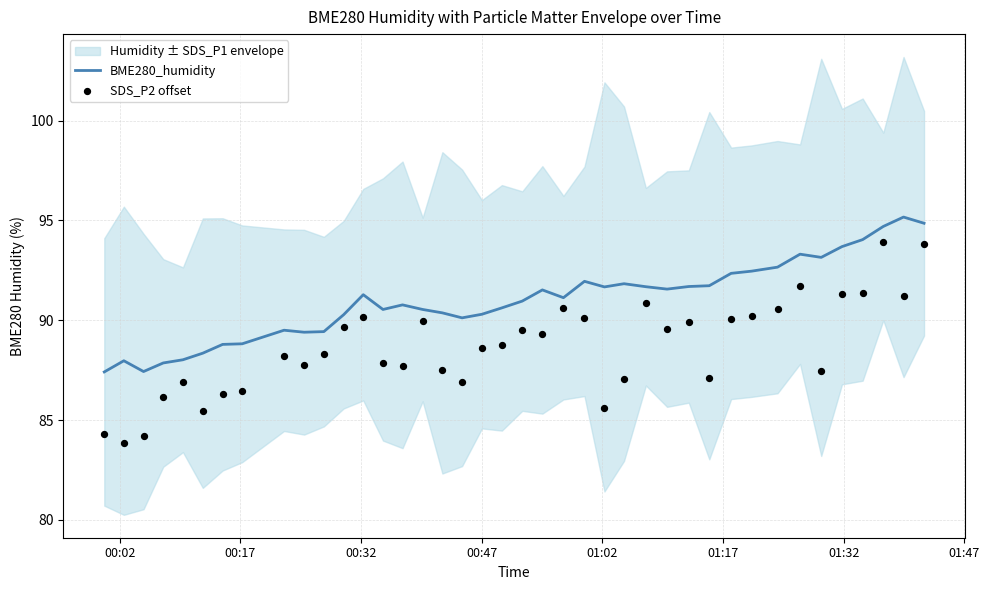

At how many categories does at least one series exceed 89?

32